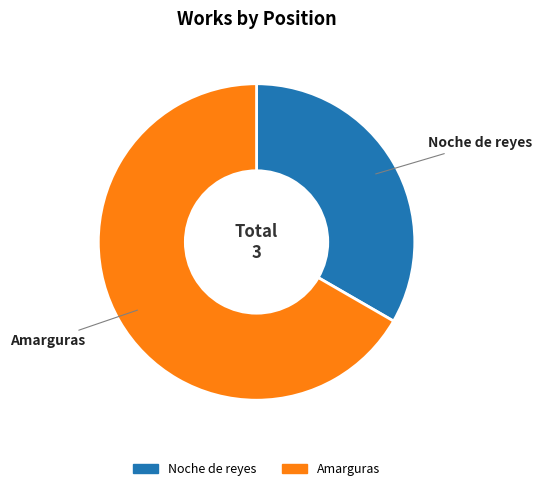

Combined, do Amarguras and Noche de reyes account for over 50%?

Yes